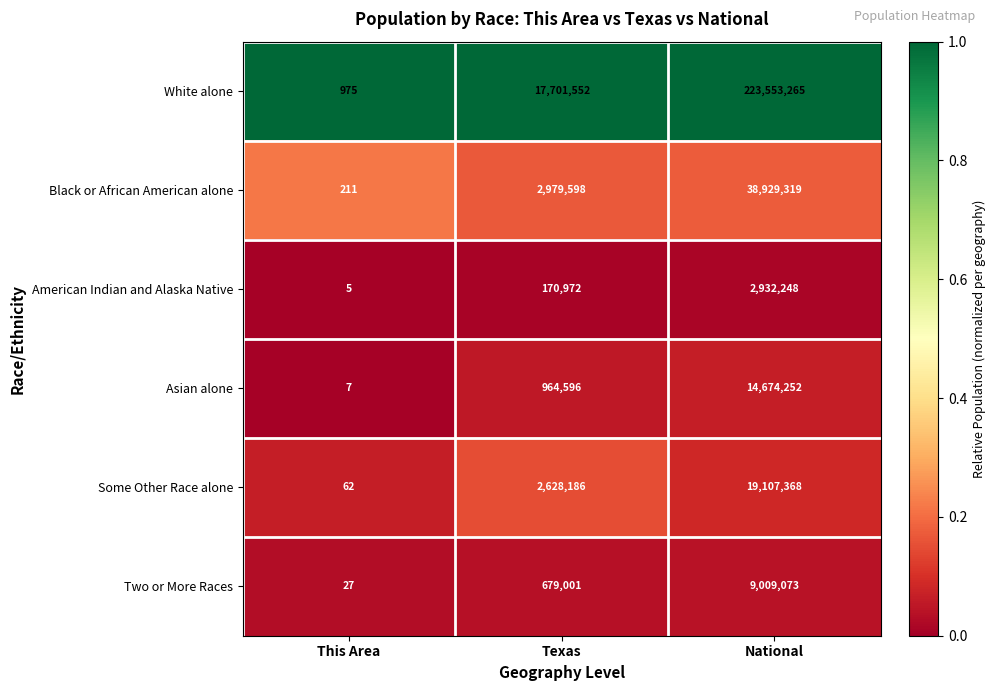

At which category is the sum across all series the highest?

National